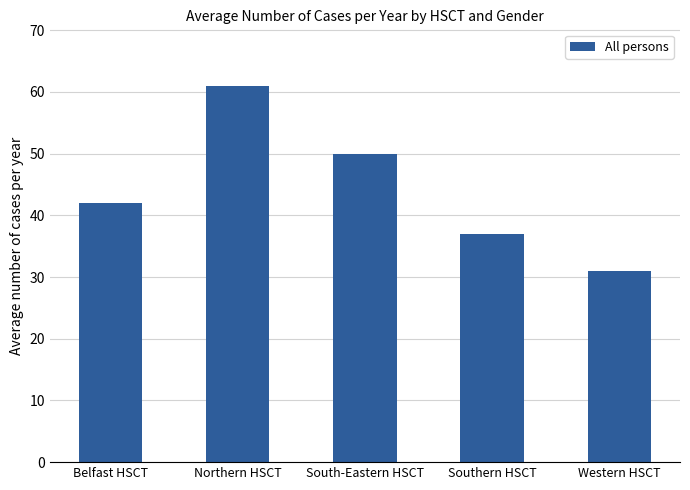

Reading right to left, transcribe all the data shown in this chart.

Western HSCT=31	Southern HSCT=37	South-Eastern HSCT=50	Northern HSCT=61	Belfast HSCT=42